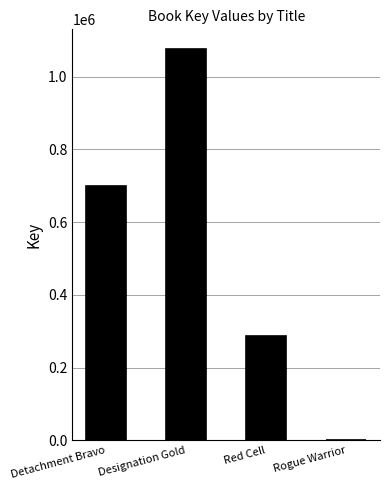

Reading left to right, what are all the values shown in this chart?

Detachment Bravo=699385	Designation Gold=1075850	Red Cell=286617	Rogue Warrior=493